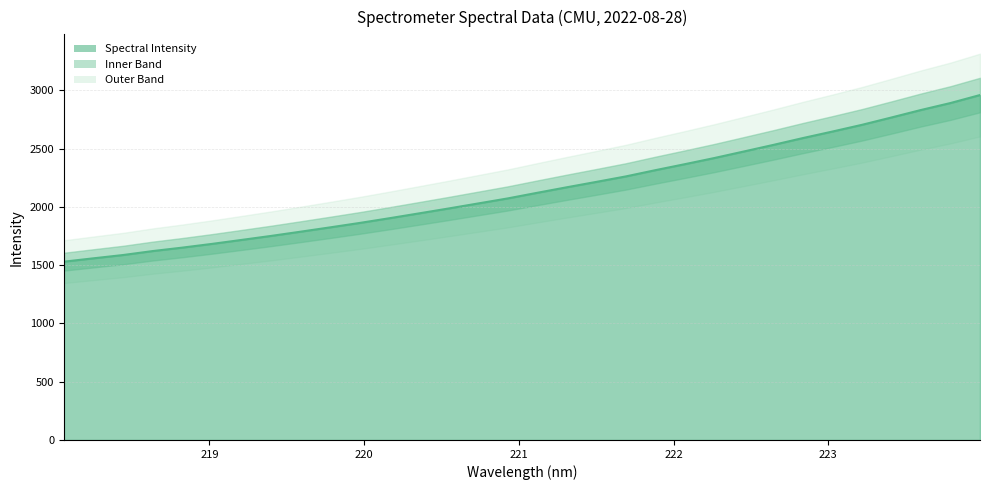

What position from the left is 221.1174?

17